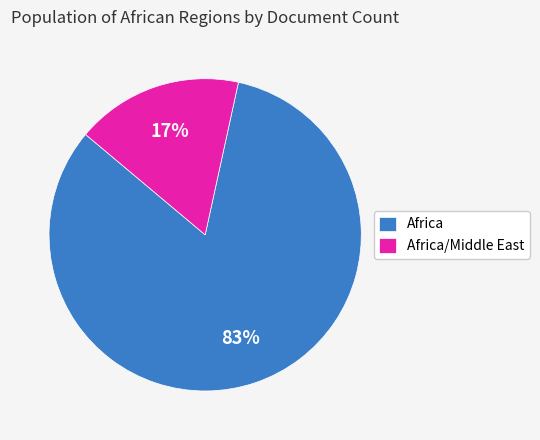

The Africa/Middle East slice represents 17% of the pie. True or false?

True